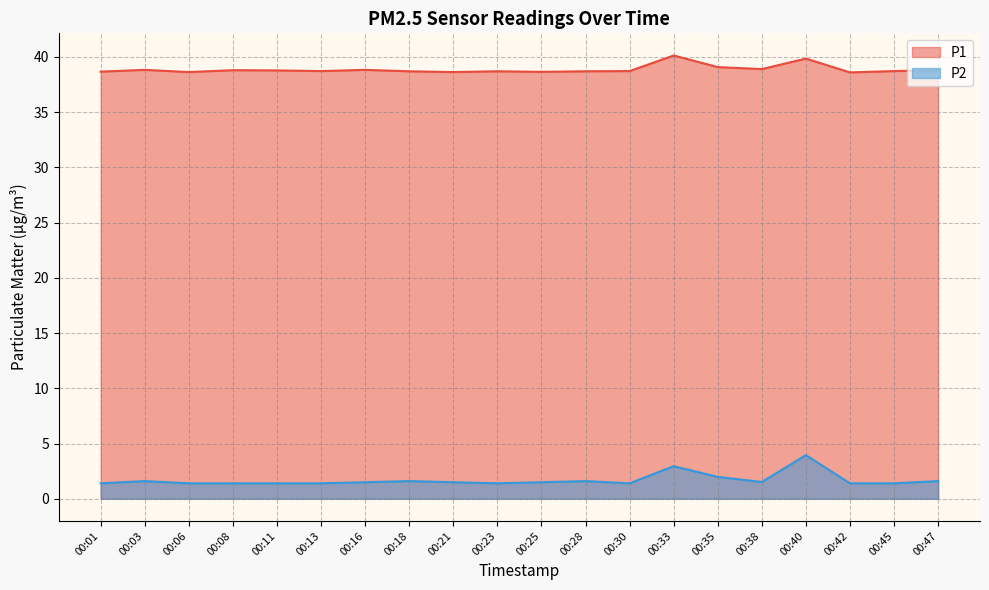

What is the difference between the maximum and minimum values in the P2 series?

2.6